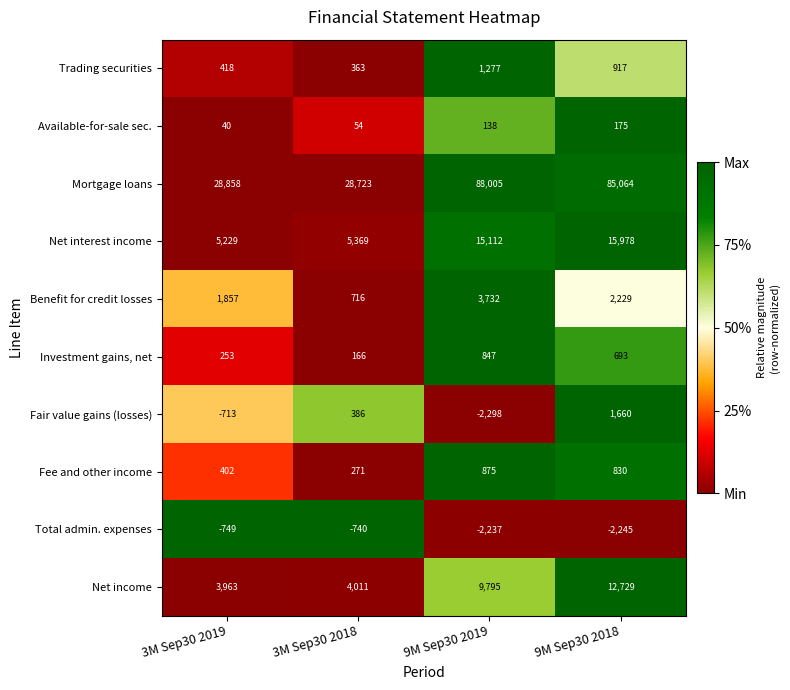

Count the number of data series in this chart.

10